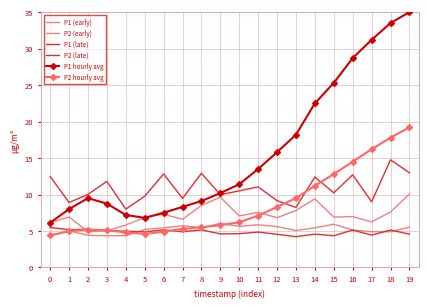

What is the value of the P2 (late) point at the 5th from the left?

5.0